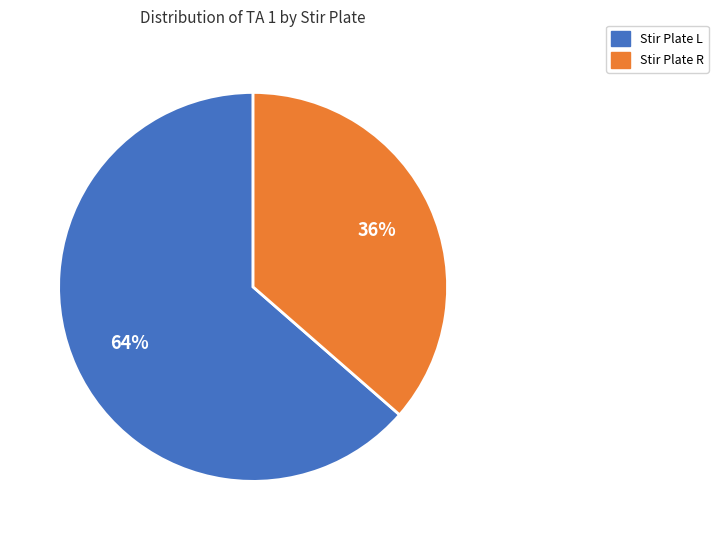

Between Stir Plate L and Stir Plate R, which is larger?

Stir Plate L